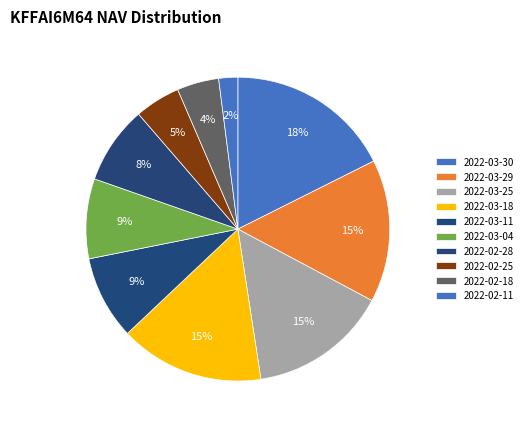

How many segments does this pie chart have?

10